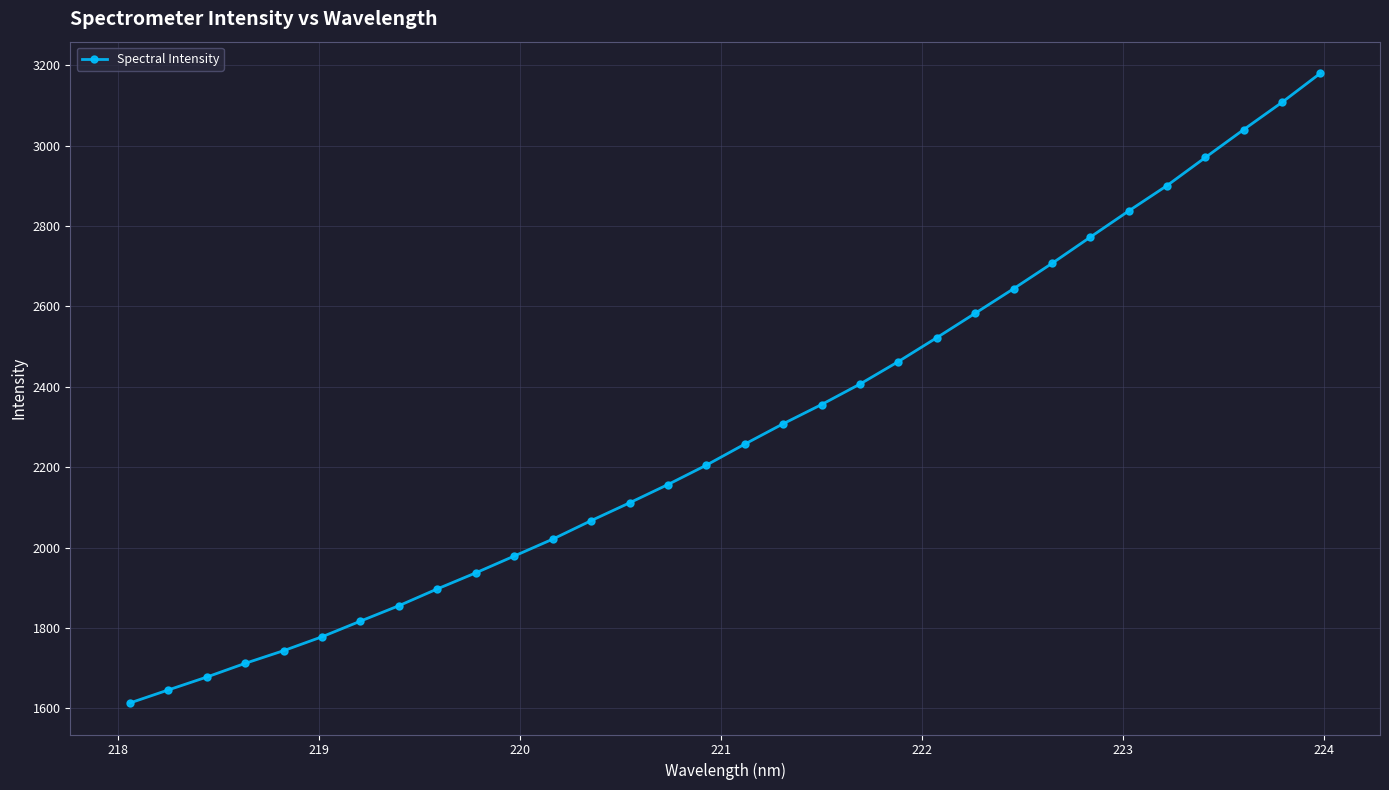

What is the value of the 6th point from the left?

1778.4